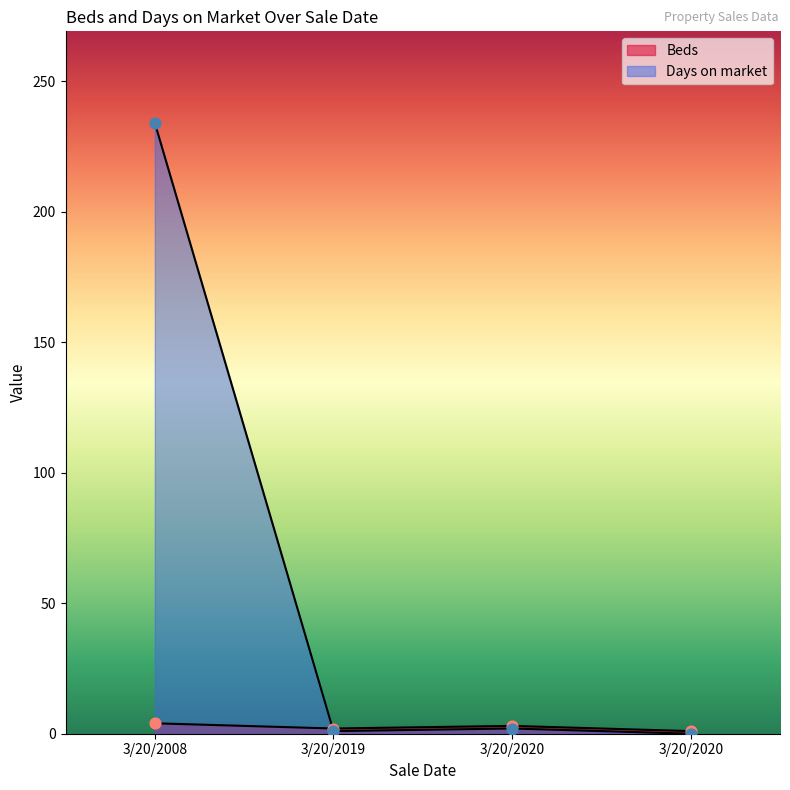

Which series reaches the minimum Y coordinate?

Days on market